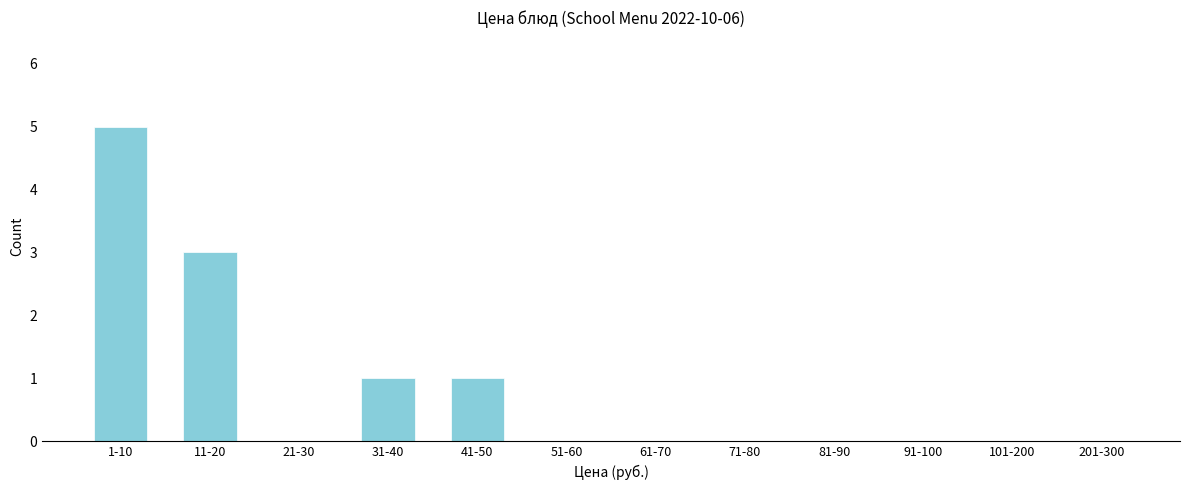

What is the greatest value displayed?

5